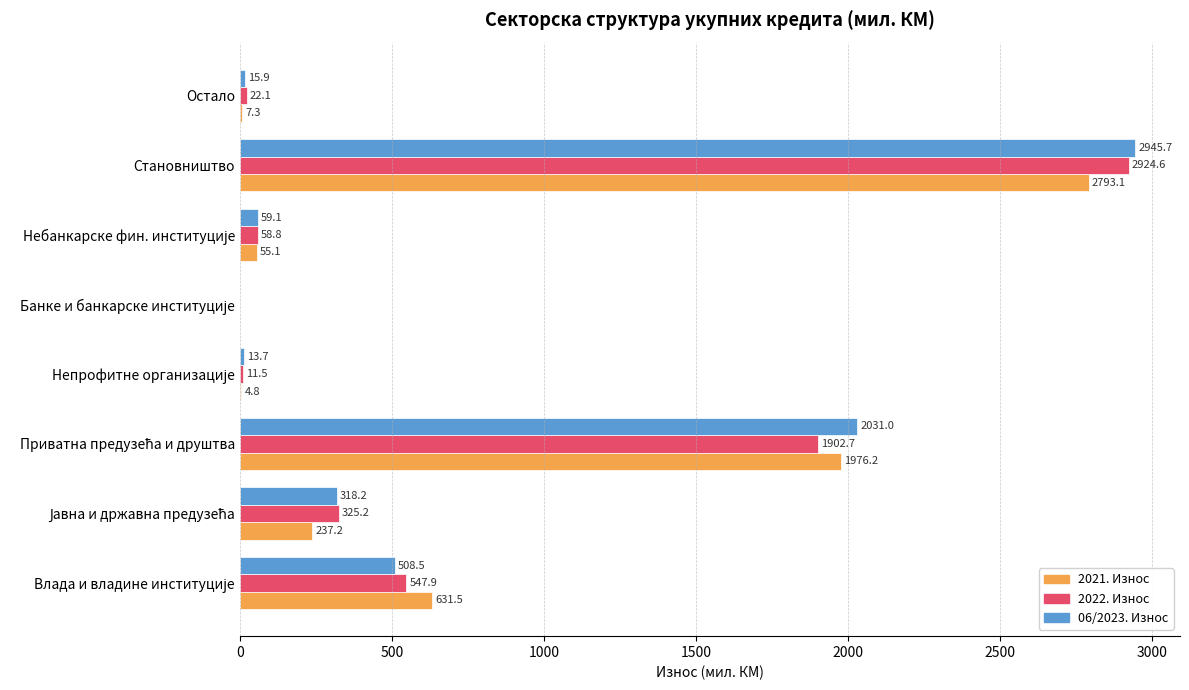

At which label does 2022. Износ reach its peak?

Становништво